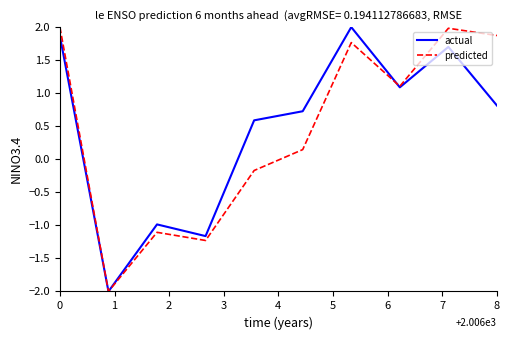

What is the smallest value displayed?

-2.0